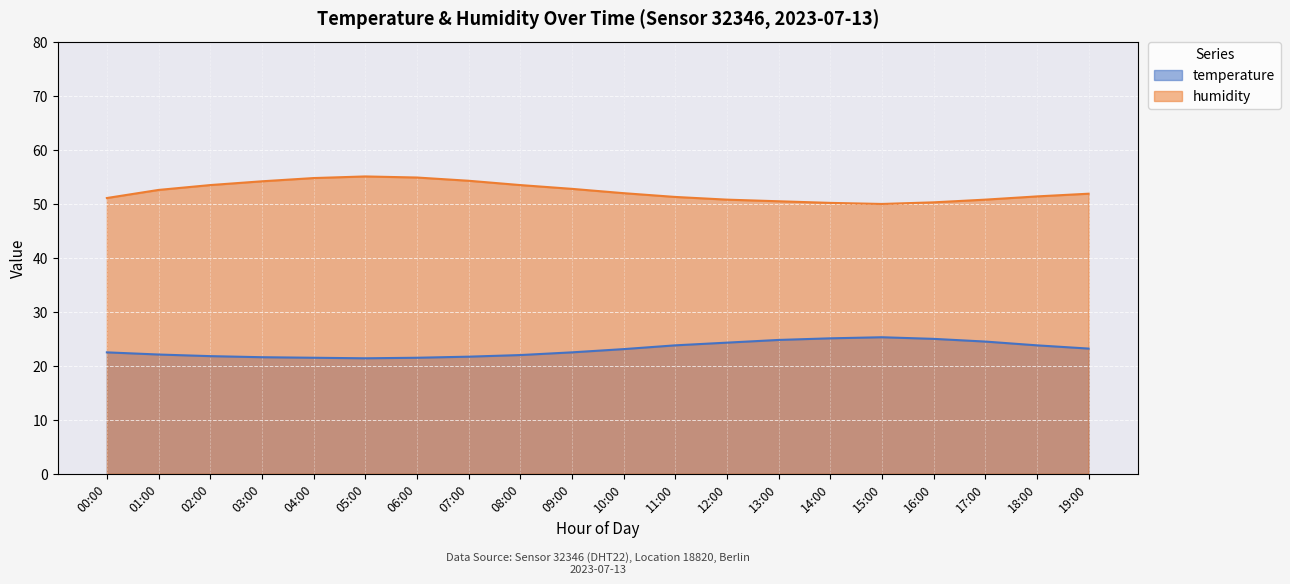

How many distinct data groups are displayed?

2